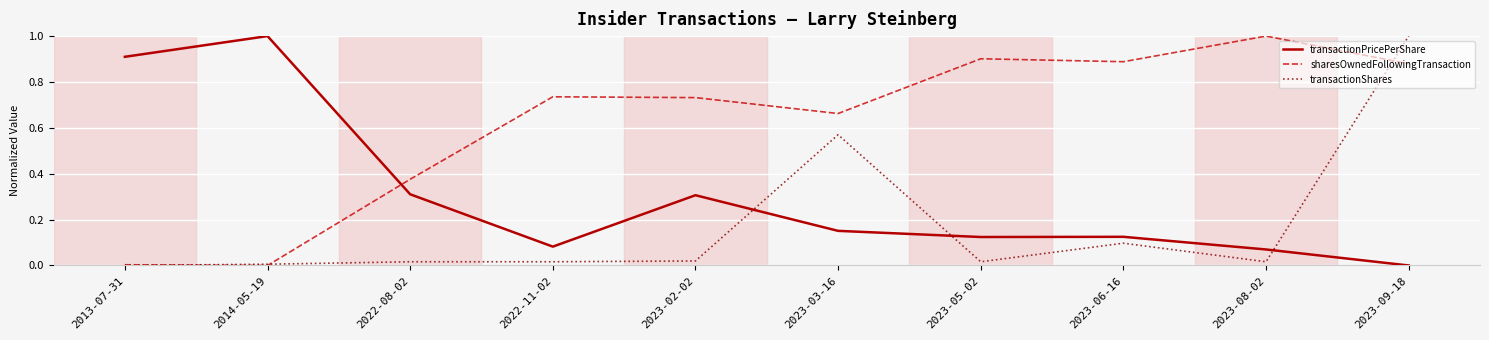

What are all the series names shown in the legend?

transactionPricePerShare, sharesOwnedFollowingTransaction, transactionShares